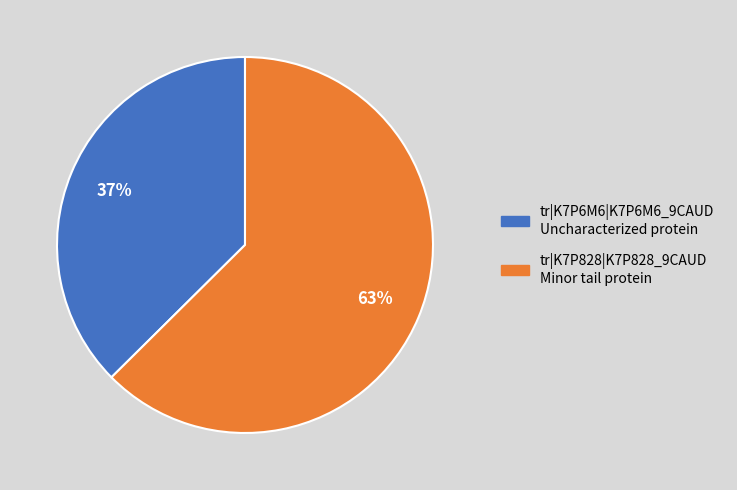

What percentage is the tr|K7P828|K7P828_9CAUD Minor tail protein slice, to the nearest percent?

63%